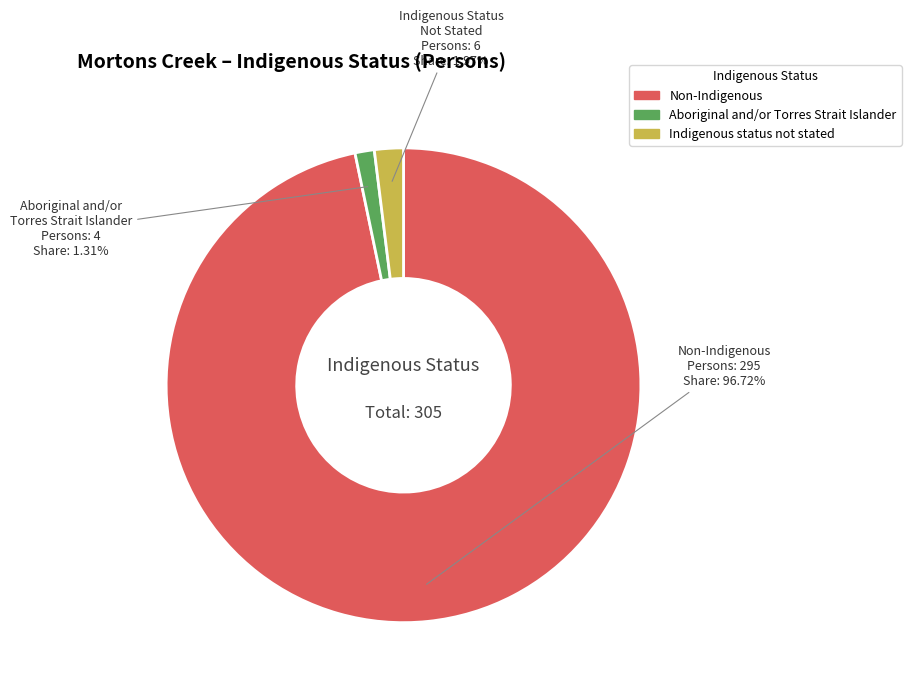

Between Aboriginal and/or Torres Strait Islander and Non-Indigenous, which is larger?

Non-Indigenous